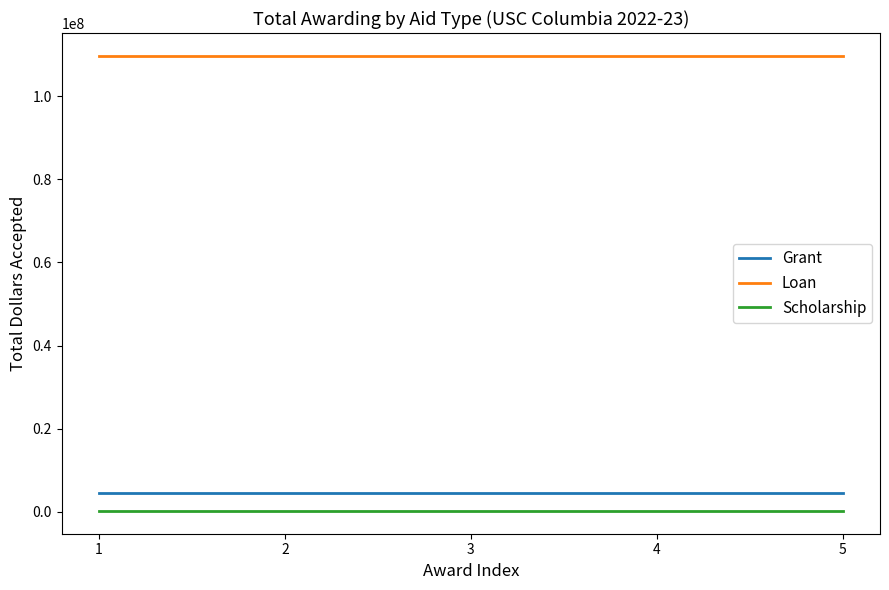

How many categories are shown in the chart?

5